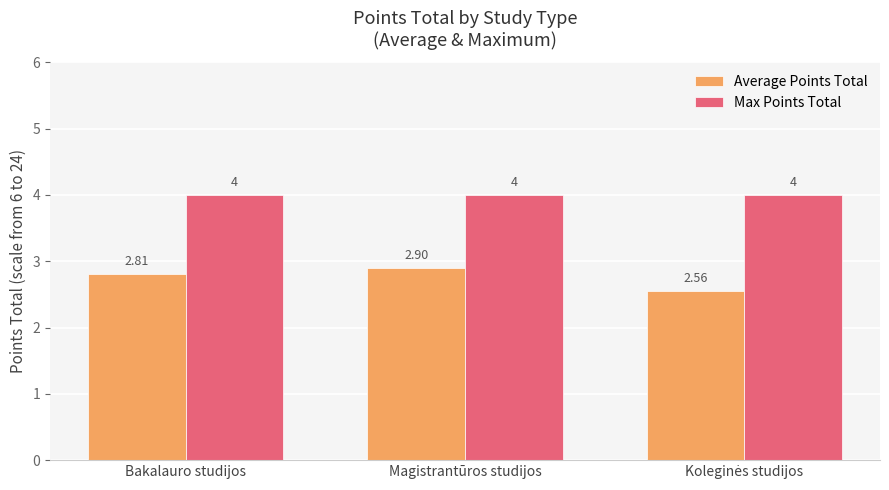

Count the Average Points Total values in the range 2 to 3.

3